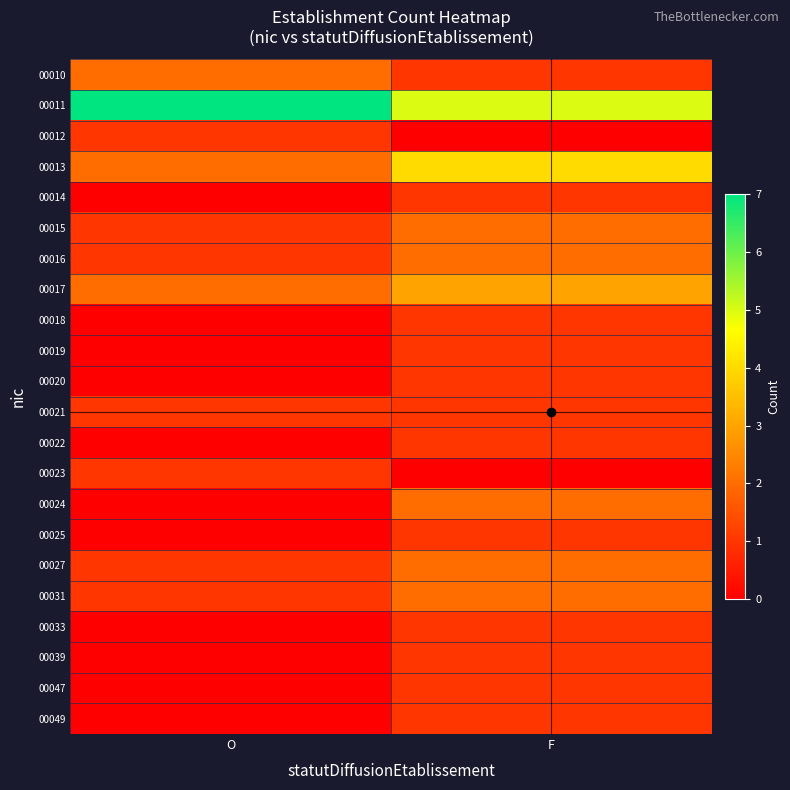

What is the greatest value displayed?

7